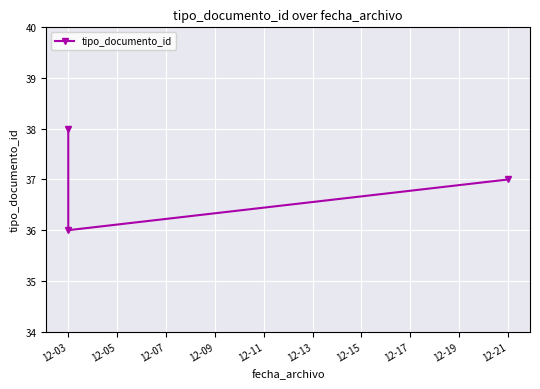

Reading right to left, transcribe all the data shown in this chart.

37	36	38